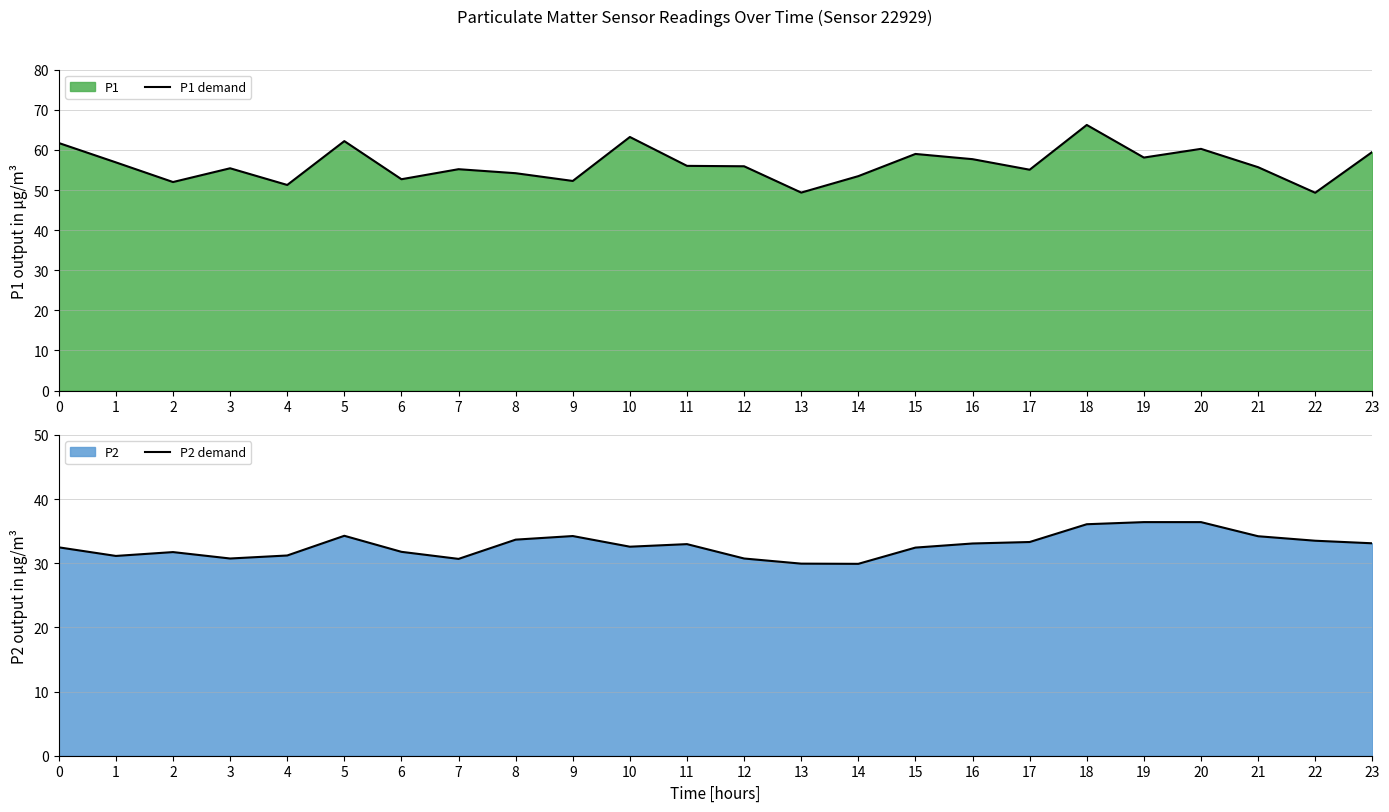

Does the chart display data point markers on the line(s)?

No